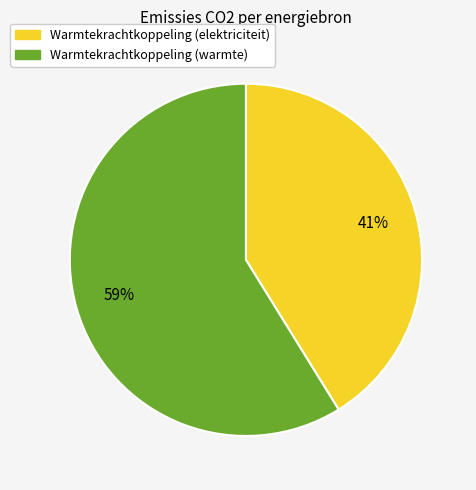

How many segments does this pie chart have?

2